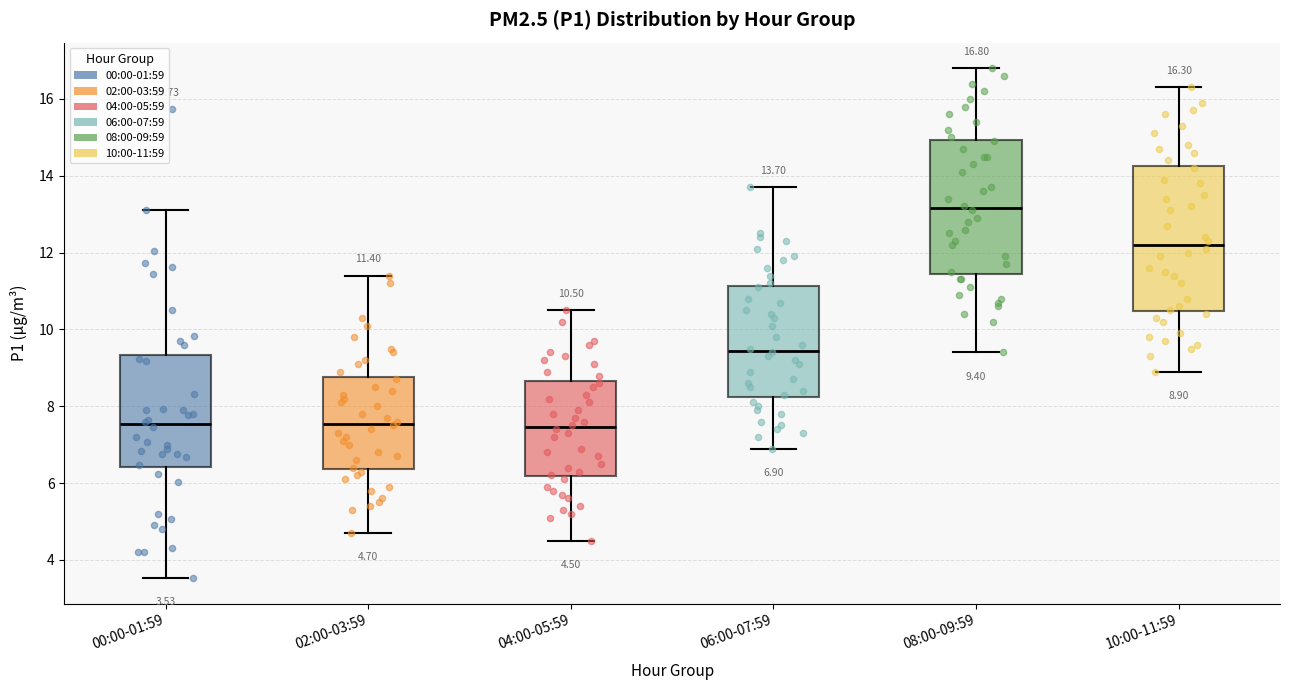

Comparing the boxes themselves (not the whiskers), which one is the tallest?

10:00-11:59